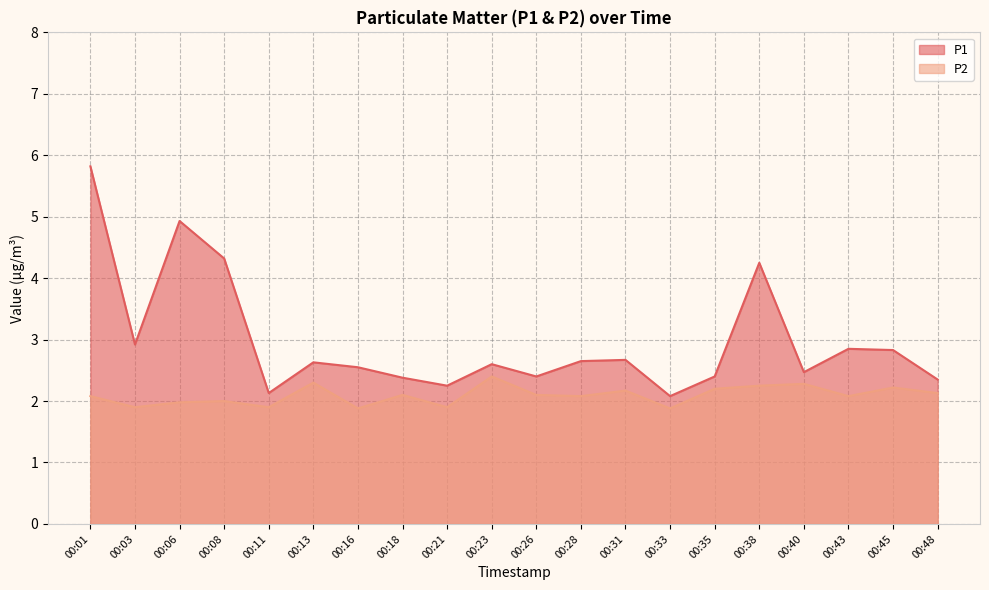

What is the value of the P2 point at the 13th from the left?

2.2